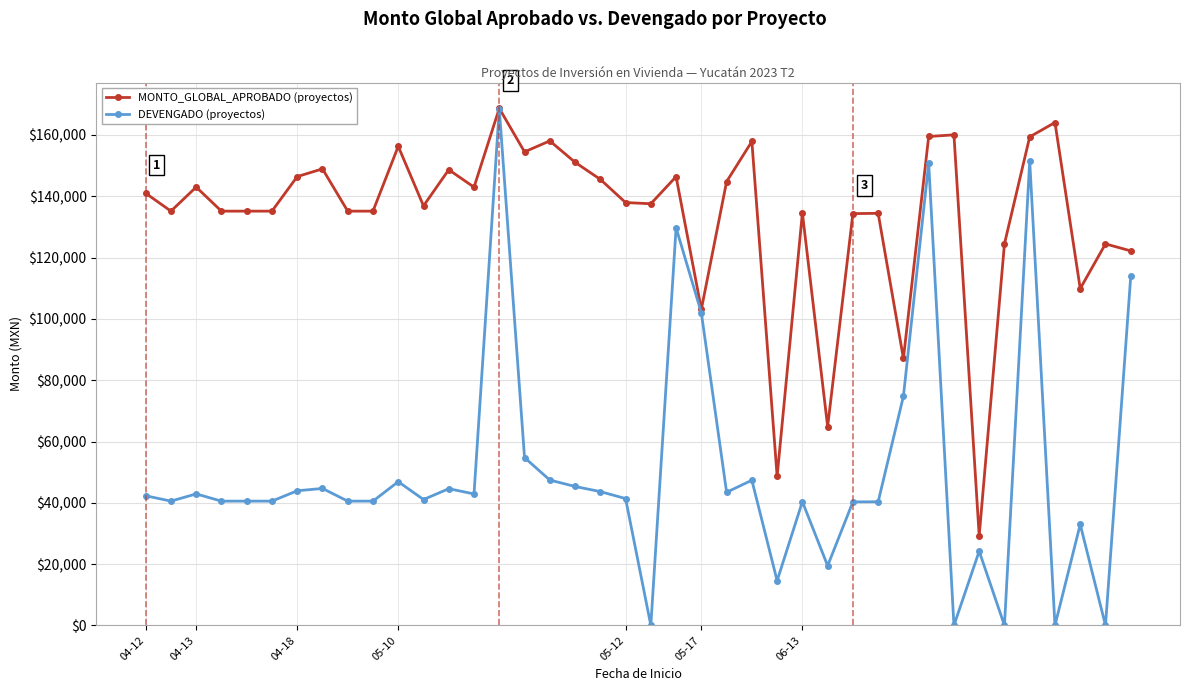

What is the maximum value shown in the chart?

168696.9